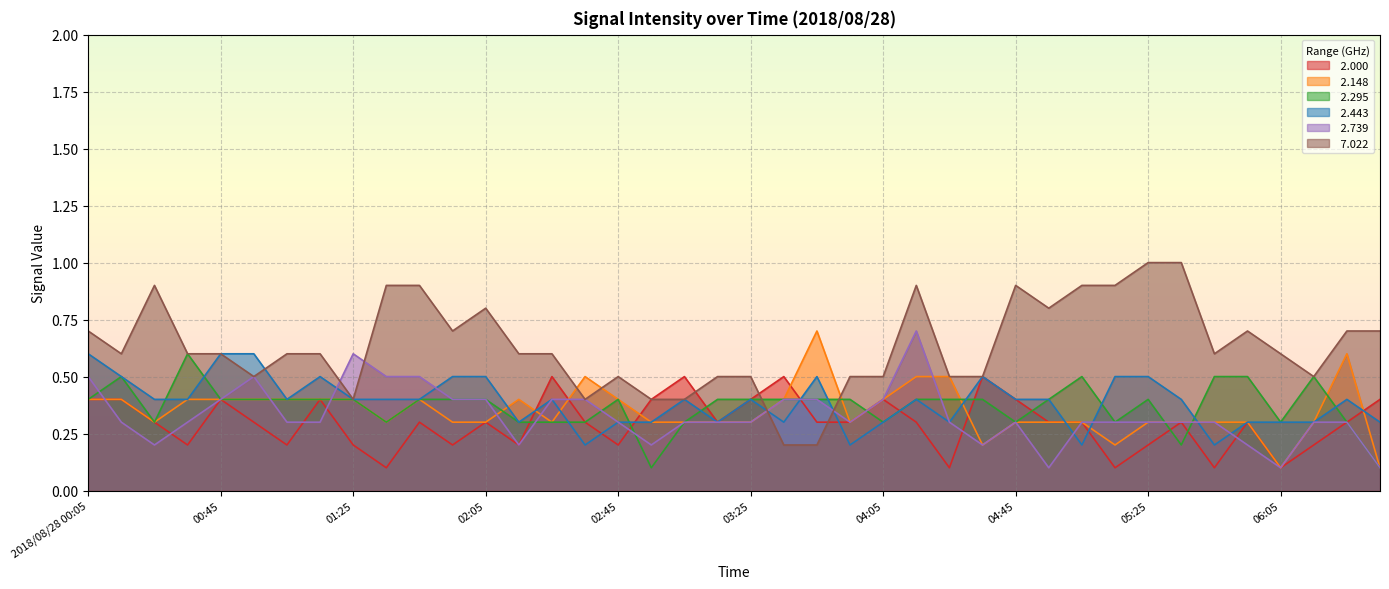

What are all the series names shown in the legend?

 2.000,  2.148,  2.295,  2.443,  2.739,  7.022